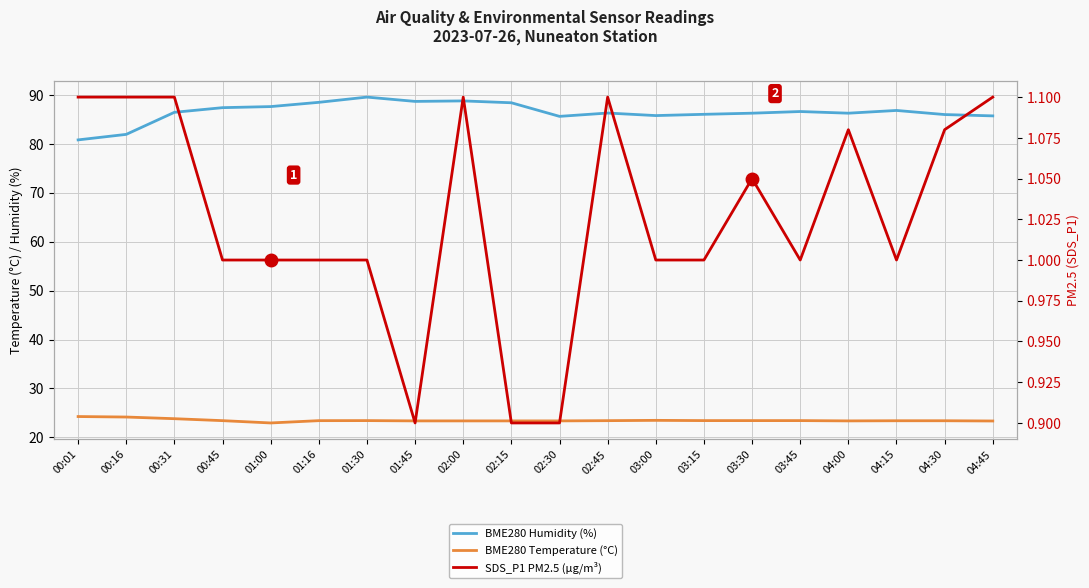

True or false: BME280 Temperature (°C) and BME280 Humidity (%) intersect in this chart.

False